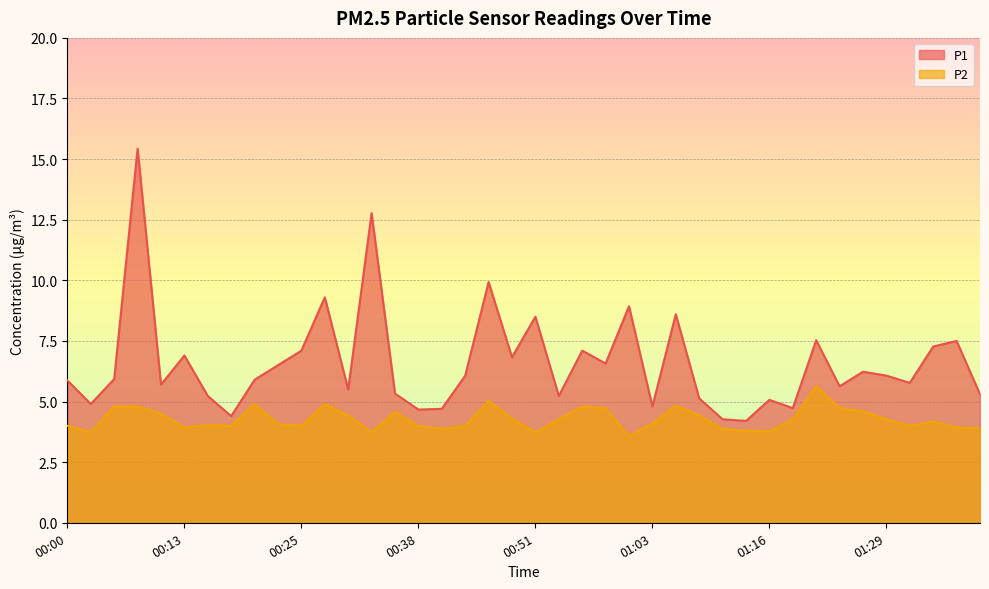

The P2 series shows 1.4 at 01:16. True or false?

False